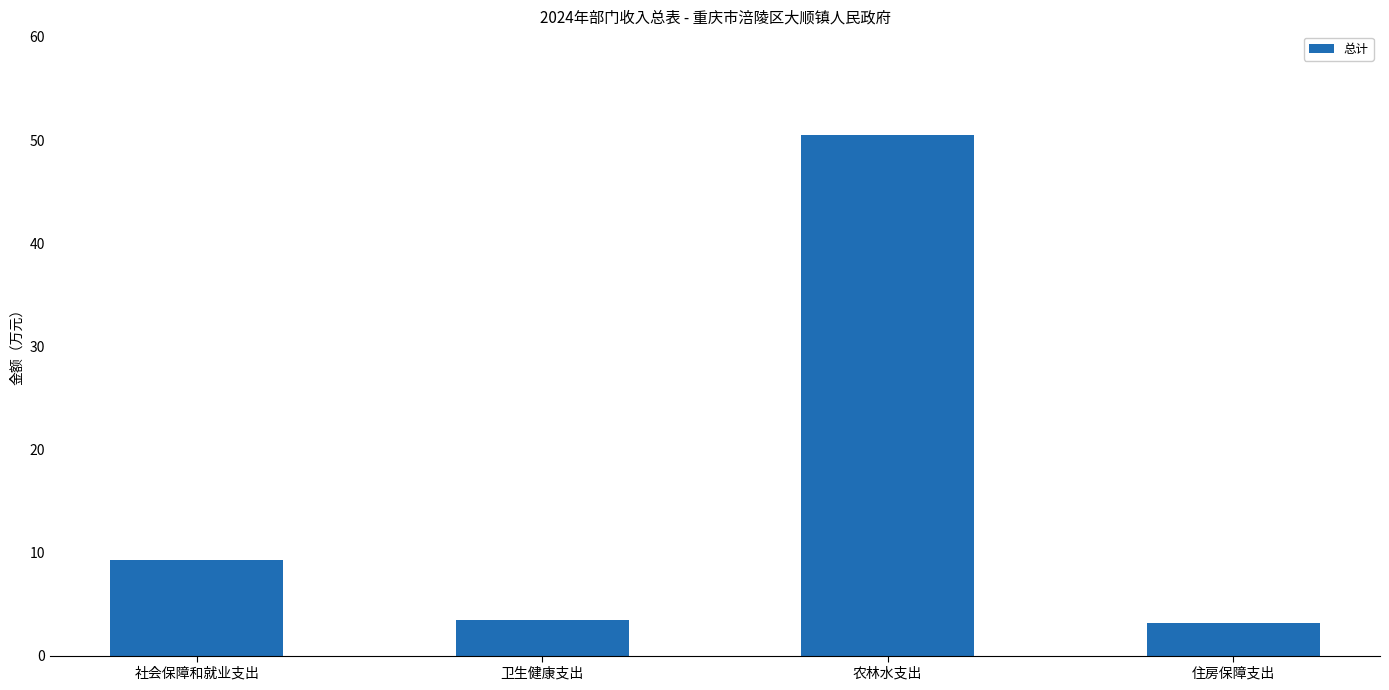

What is the difference between the values at 住房保障支出 and 社会保障和就业支出?

6.1